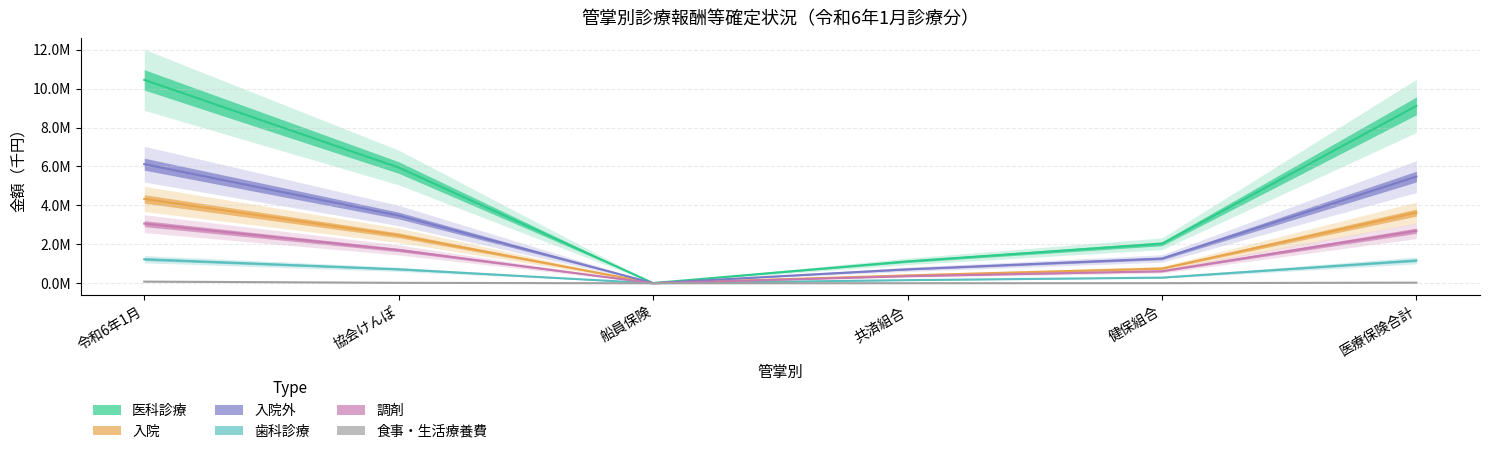

What are all the series names shown in the legend?

医科診療(金額), 歯科診療(金額), 入院(金額), 入院外(金額), 調剤(金額), 食事・生活療養費(金額)